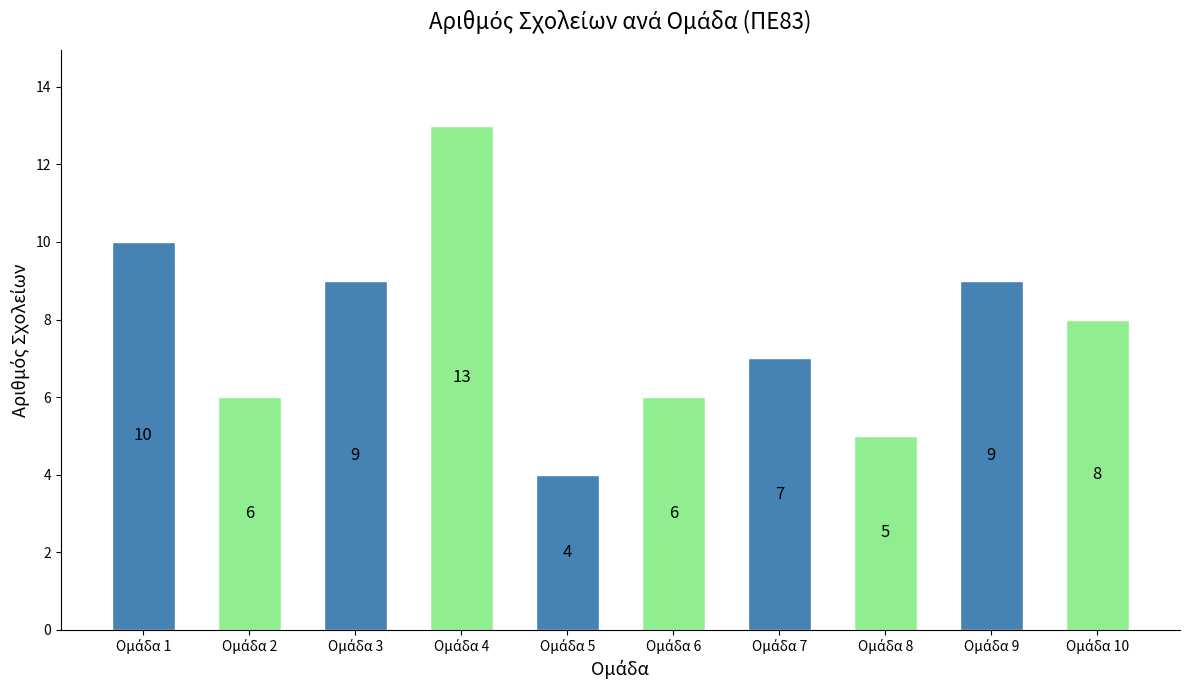

Count the number of categories in the chart.

10